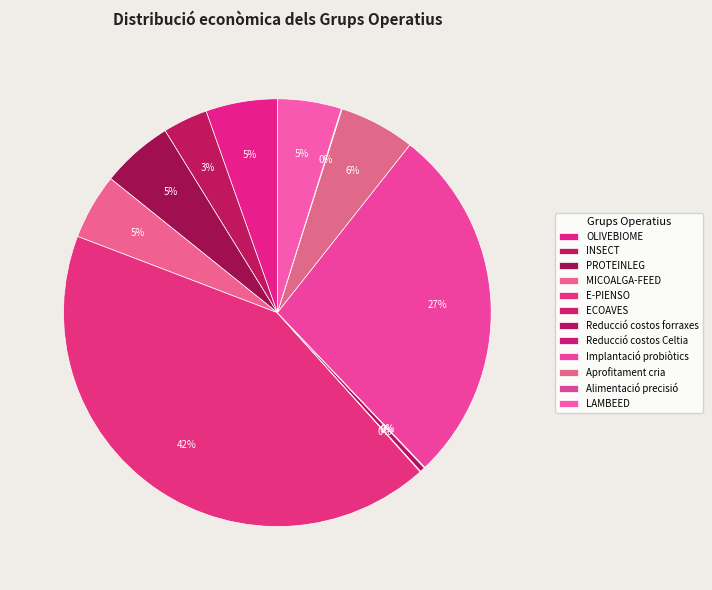

What is the change in value from E-PIENSO to Reducció costos Celtia?

-4310655